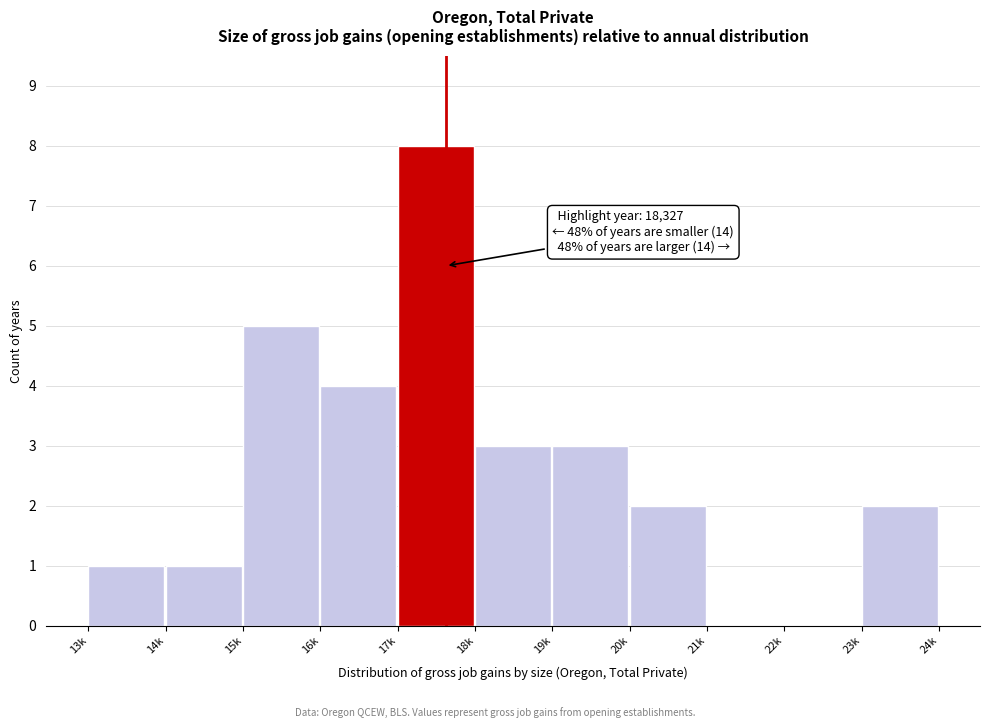

Reading left to right, what are all the values shown in this chart?

13k=1	14k=1	15k=5	16k=4	17k=8	18k=3	19k=3	20k=2	21k=0	22k=0	23k=2